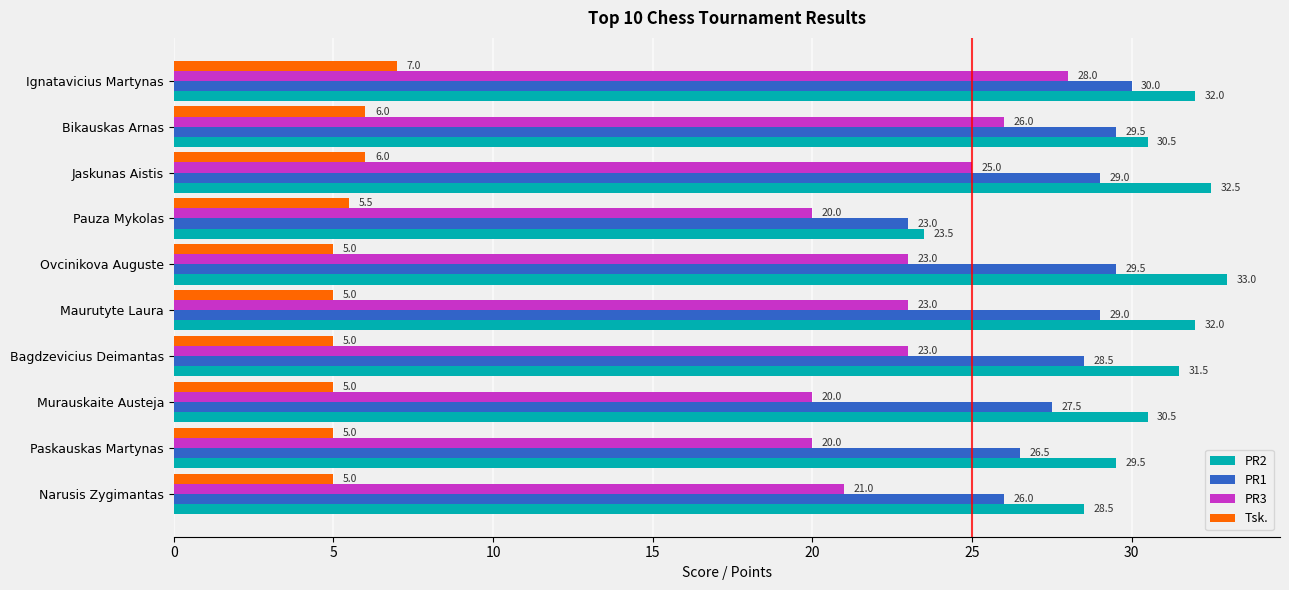

Which category has the lowest value in the PR2 series?

Pauza Mykolas